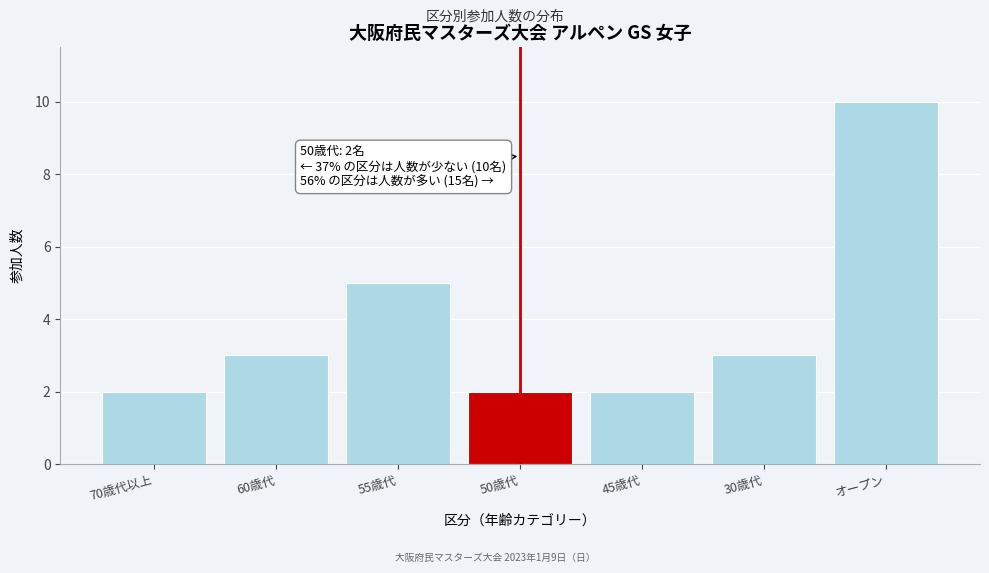

Reading right to left, extract all data points from this chart.

10	3	2	2	5	3	2